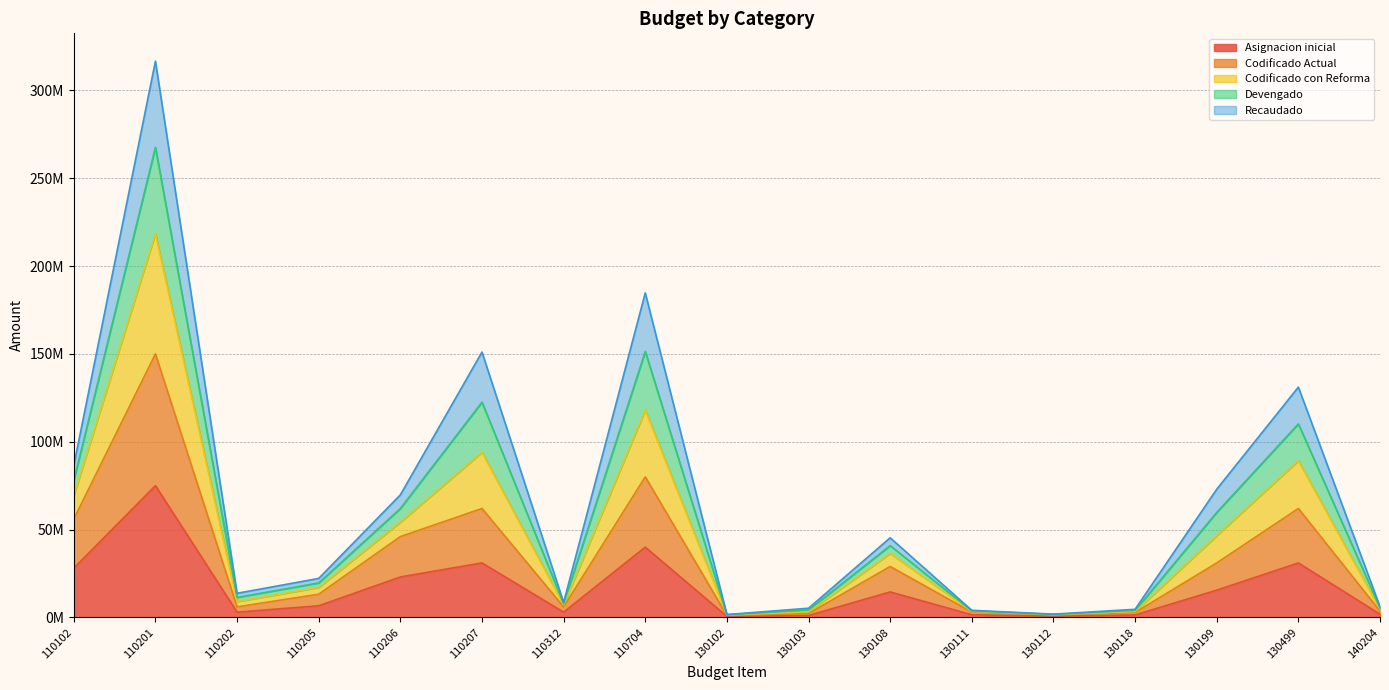

Read the Devengado value at 110202.

11369301.3